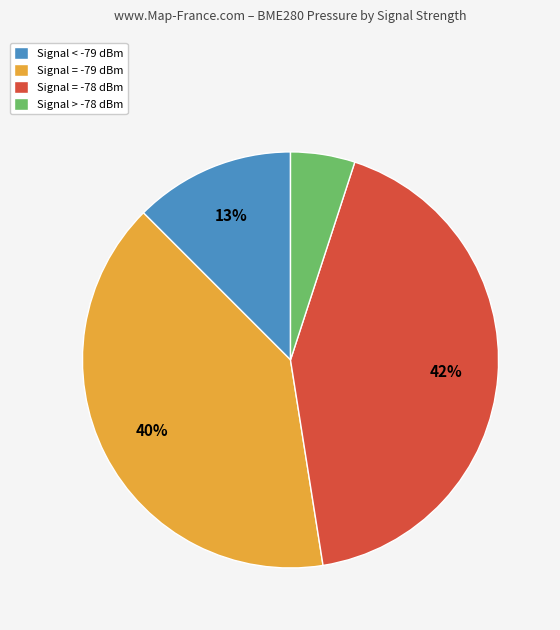

What is the ratio of the value at Signal > -78 dBm to the value at Signal < -79 dBm?

0.4